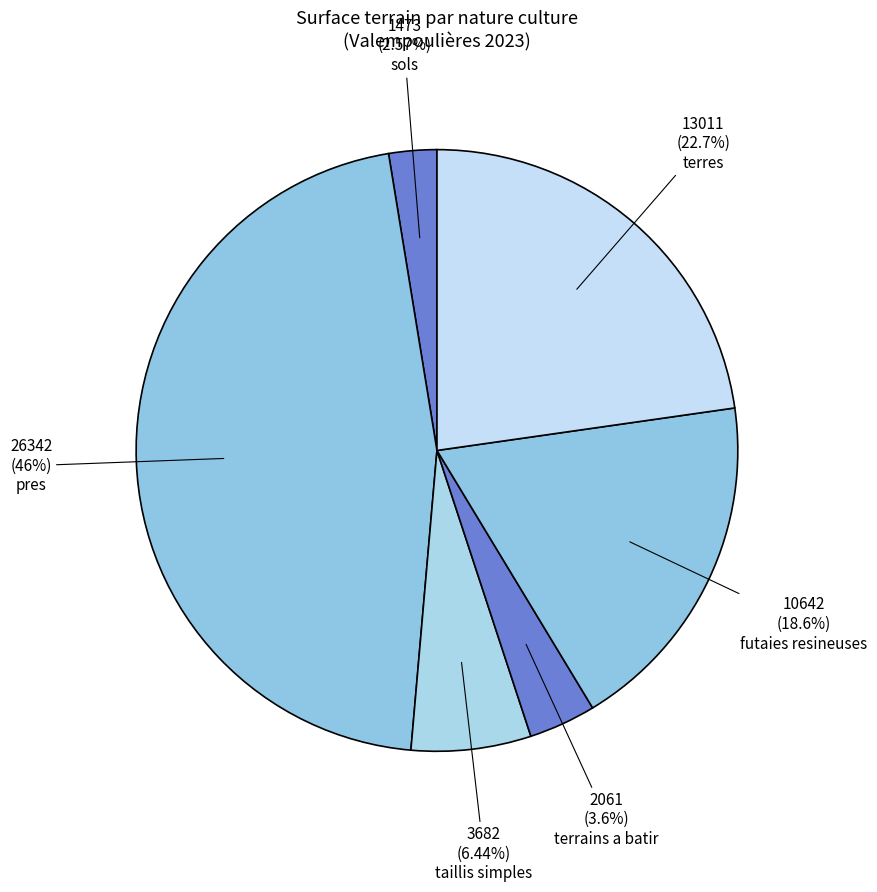

Is there any slice that represents more than half of the pie?

No